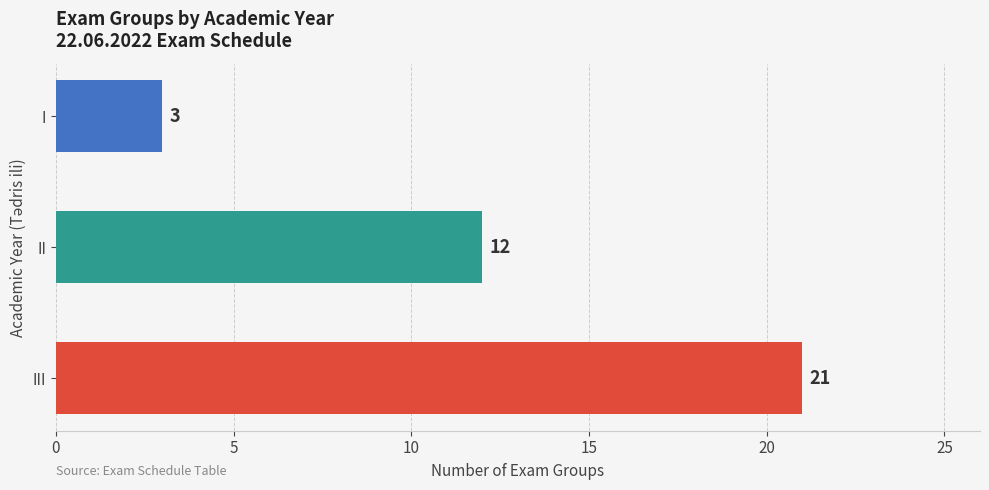

Rank the categories by value from lowest to highest.

I, II, III